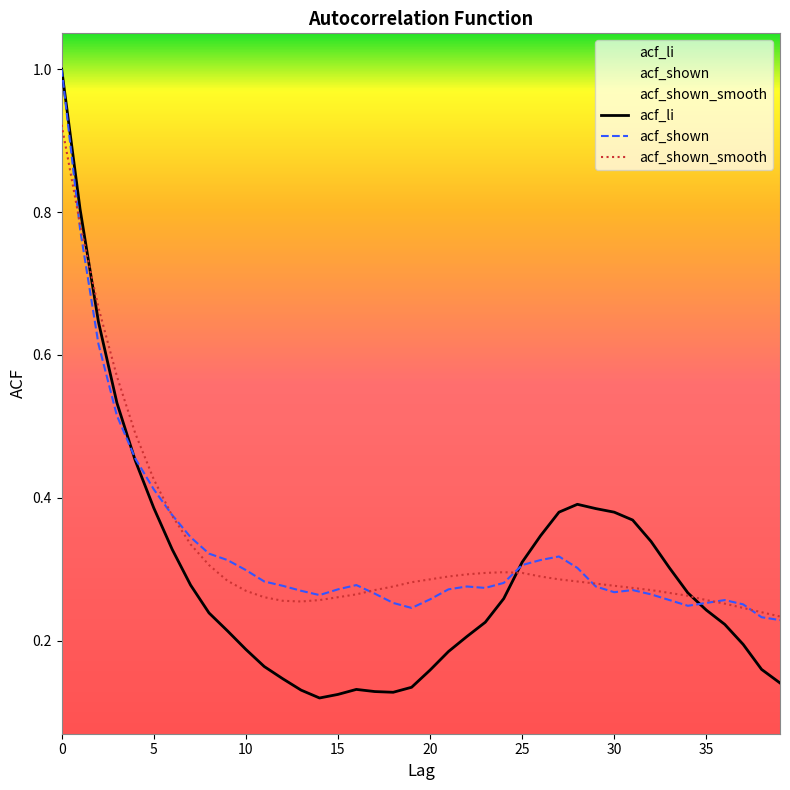

What is the sum of all acf_shown_smooth values?

13.3